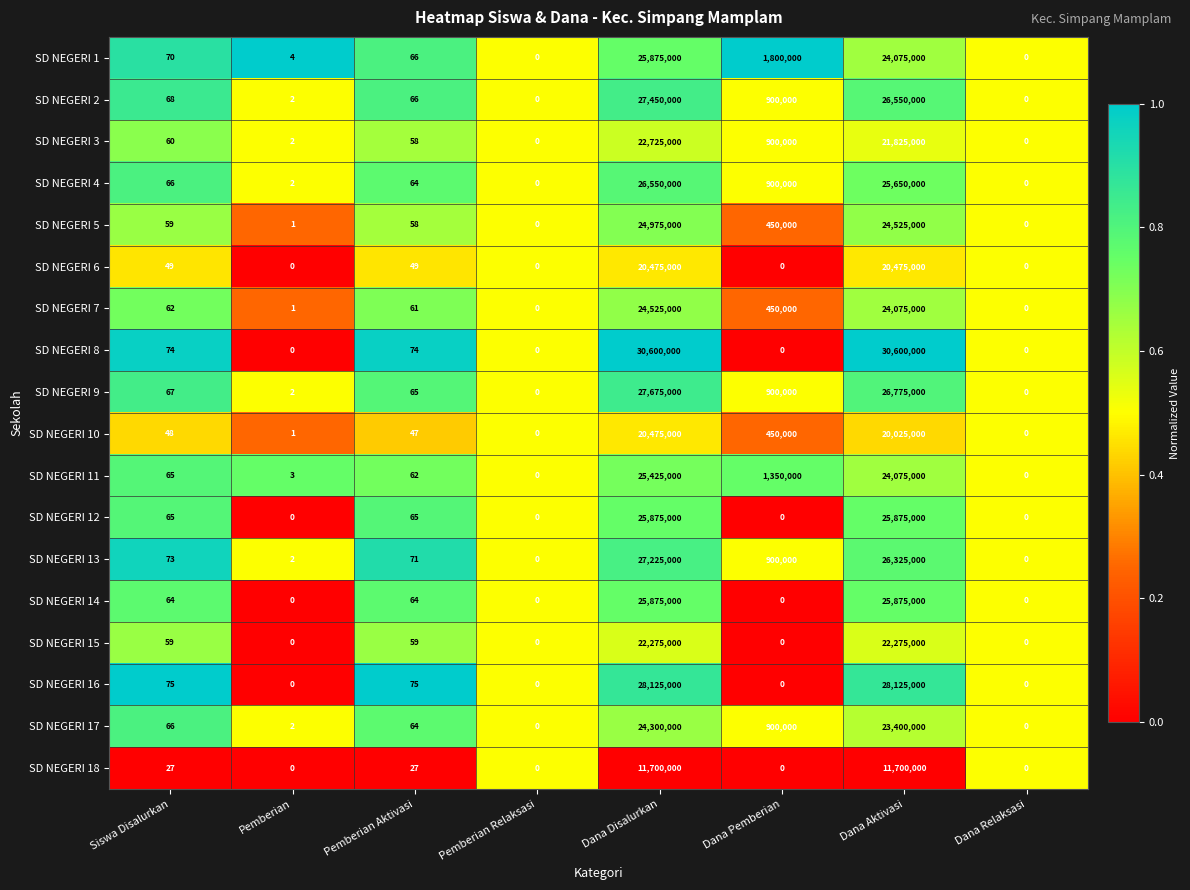

The value of SD NEGERI 9 at Pemberian is 1. True or false?

False